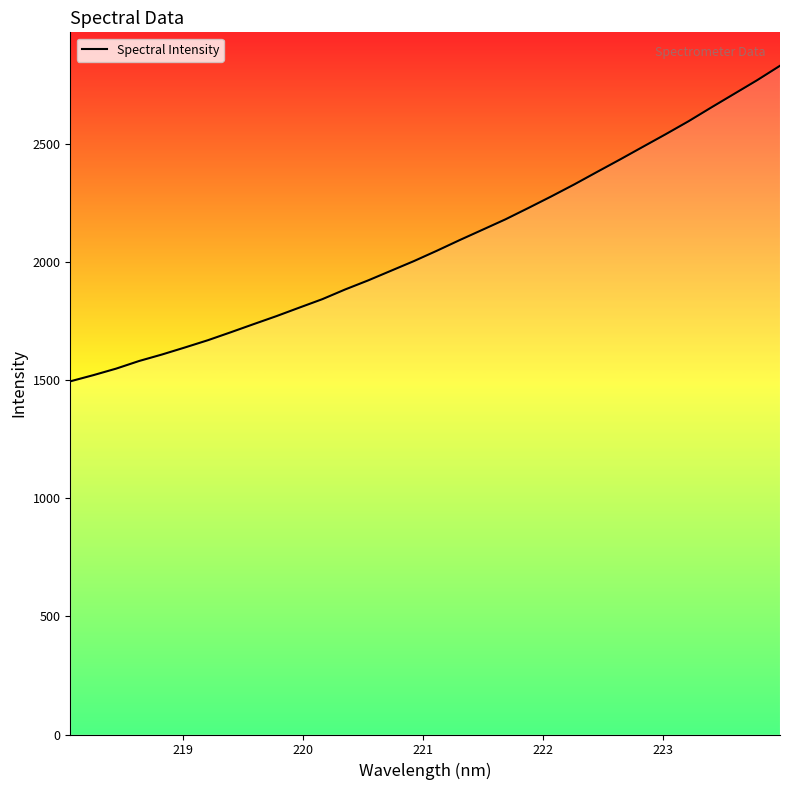

What is the greatest value displayed?

2830.4